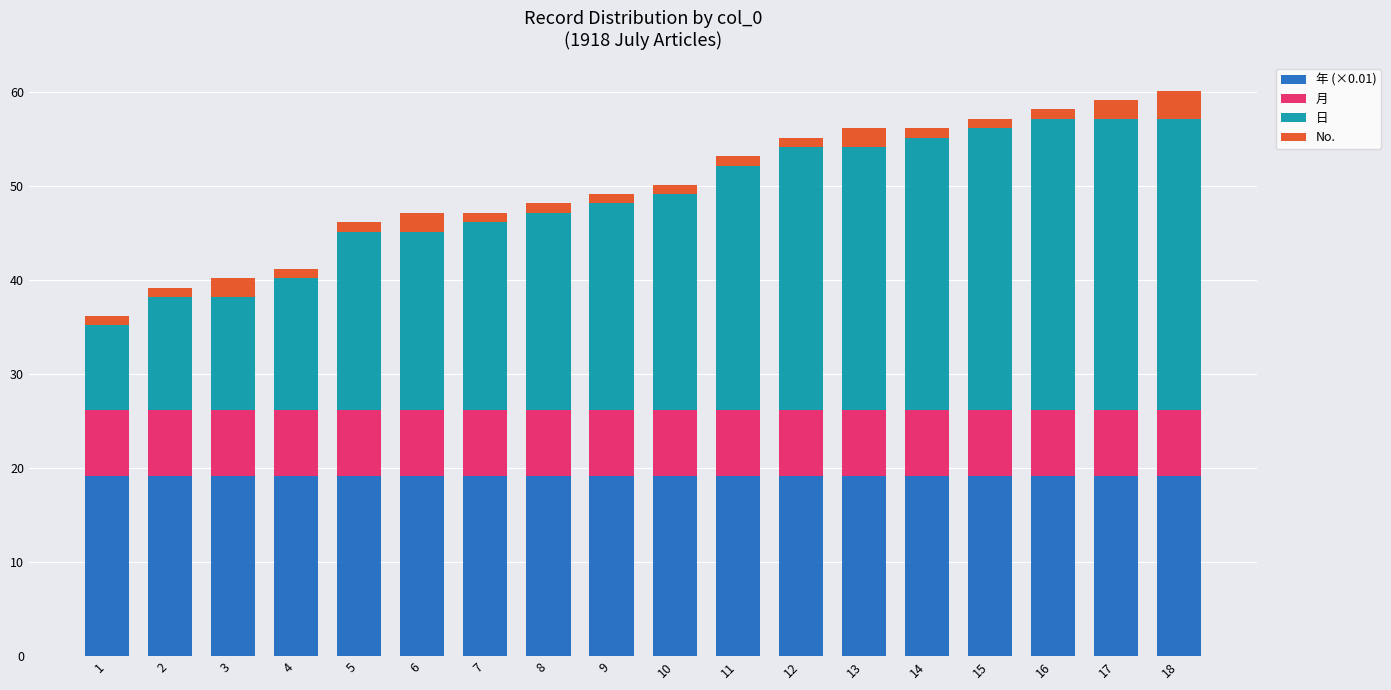

What is the total value across all series at 6?

47.2